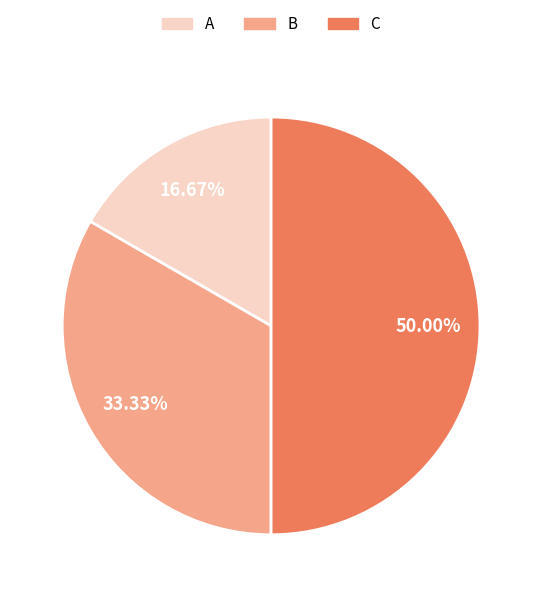

Does A account for over 50% of the chart?

No